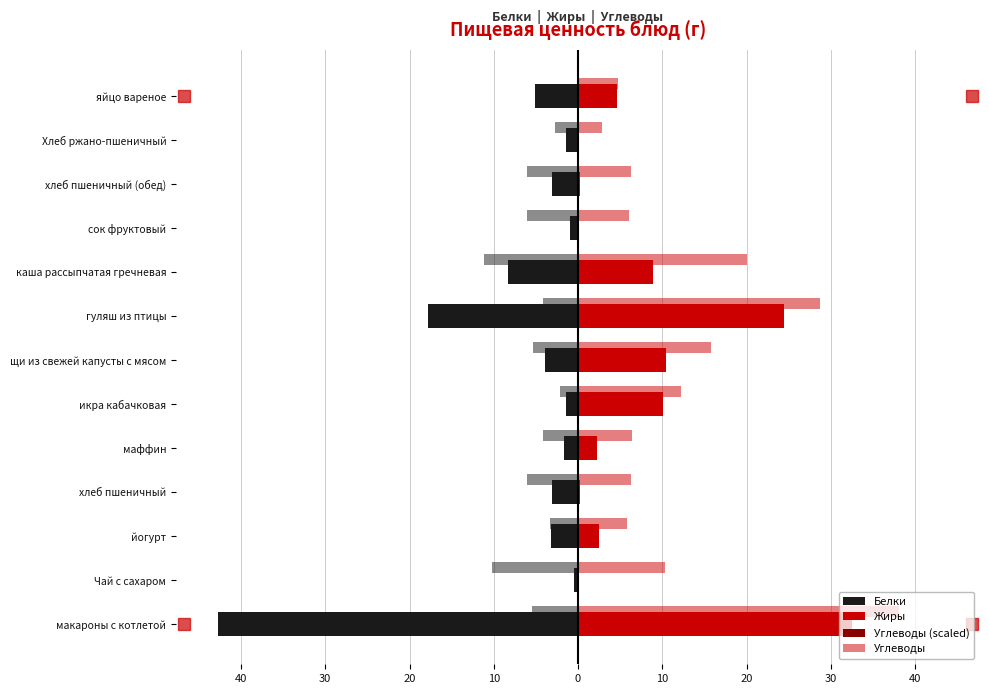

What is the value of the Жиры bar at the 4th from the left?

0.2